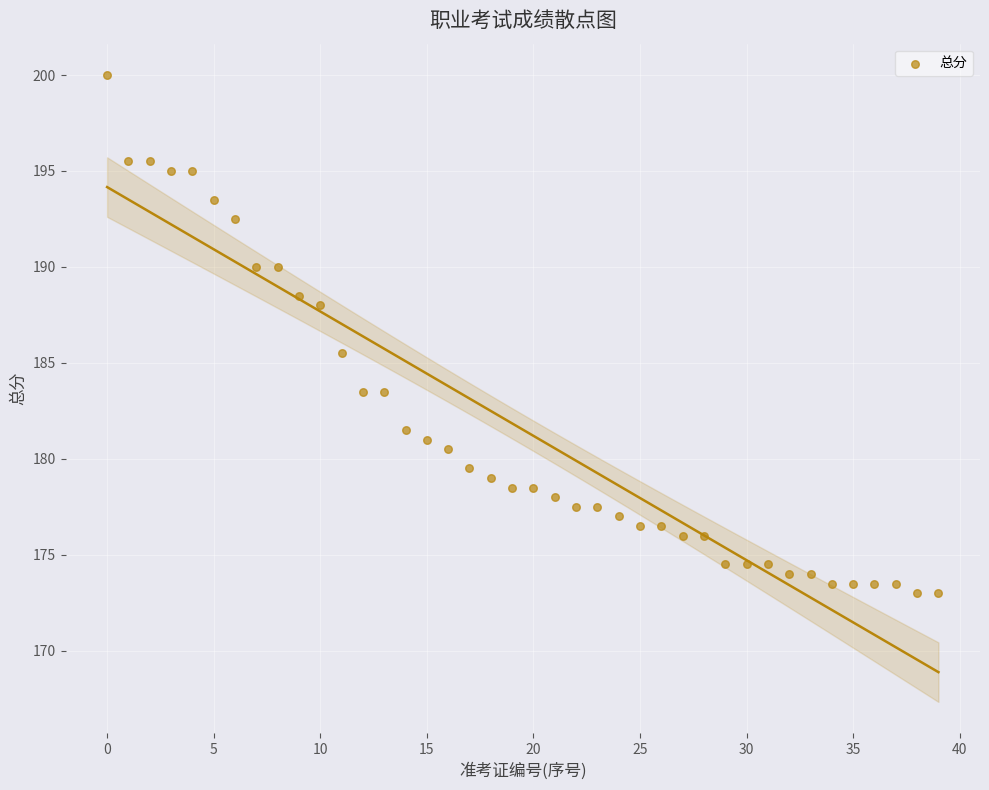

What Y value in the scatter plot is closest to 186?

185.5